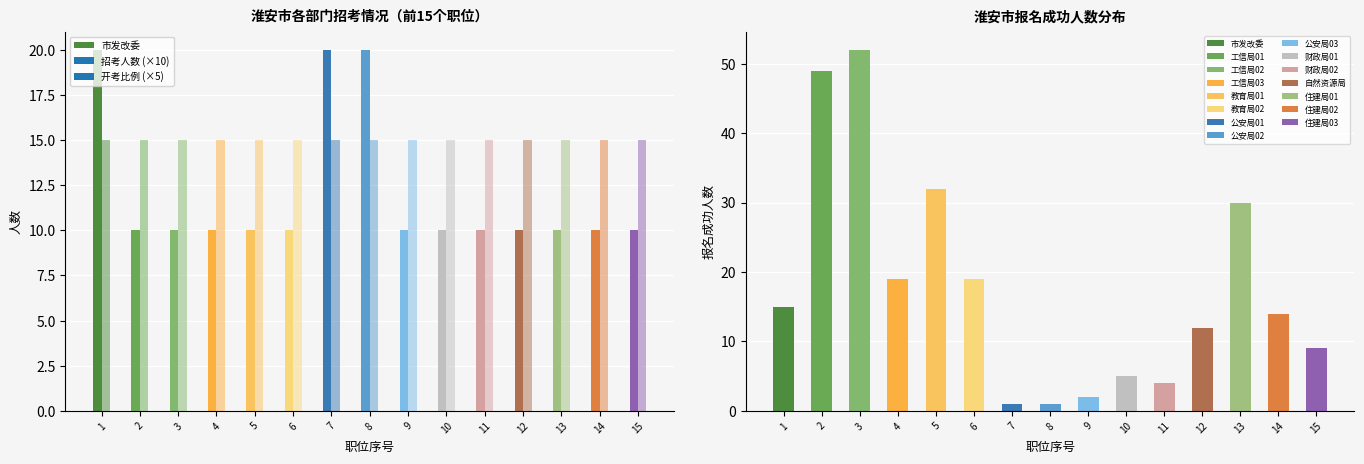

Which category has the highest value across all series?

3